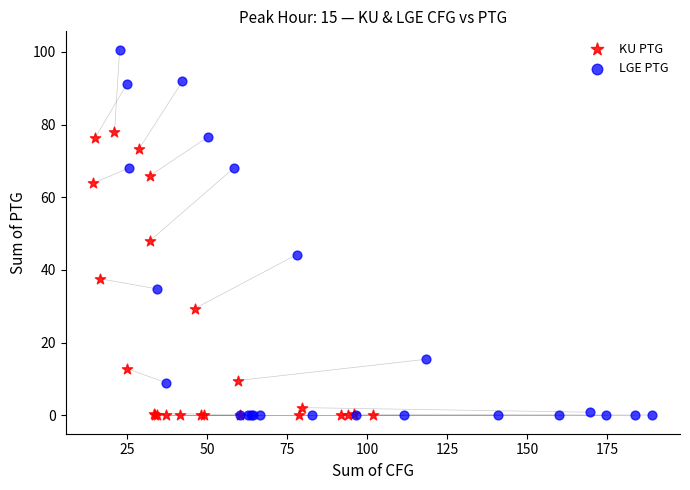

Which series has the widest spread of Y values?

LGE PTG